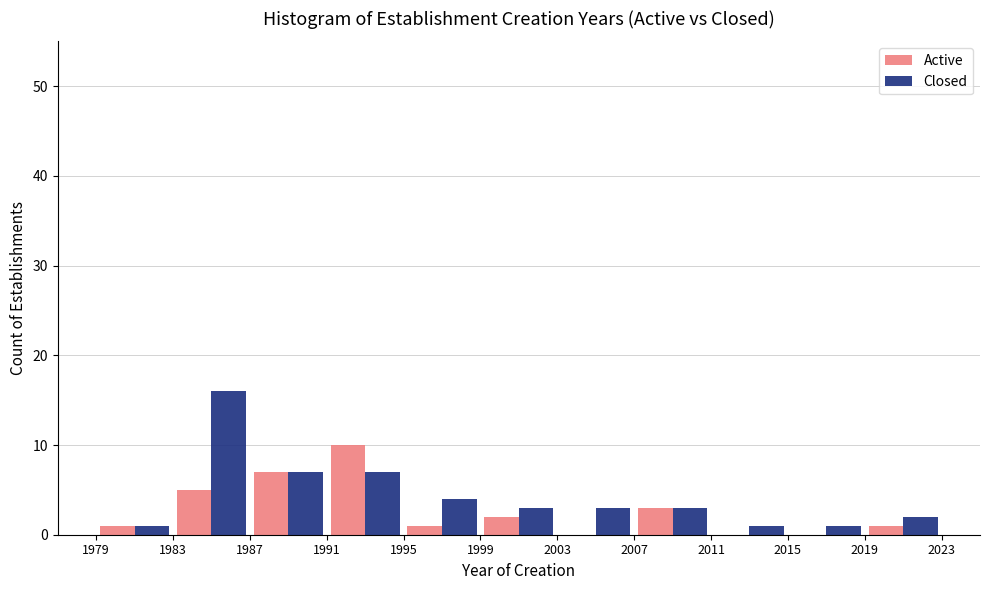

In the Active series, which range on the x-axis has the tallest bar?

1991 to 1995